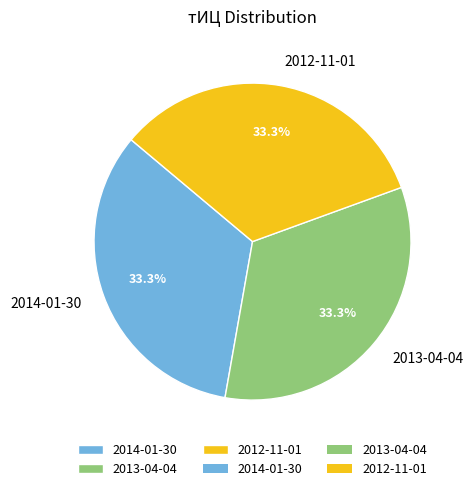

Is 2014-01-30 the majority of the pie?

No